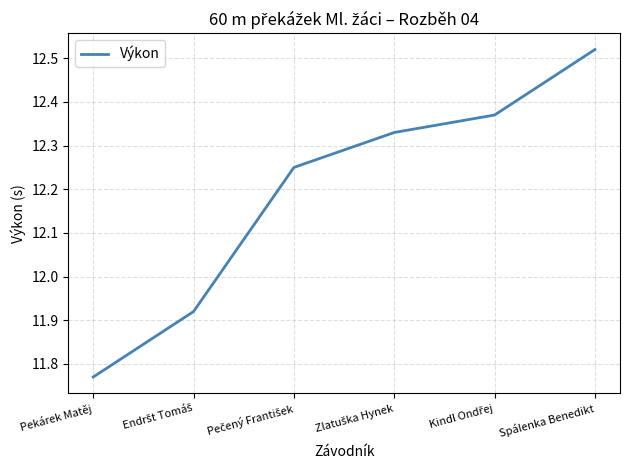

What is the sum of all values?

73.2